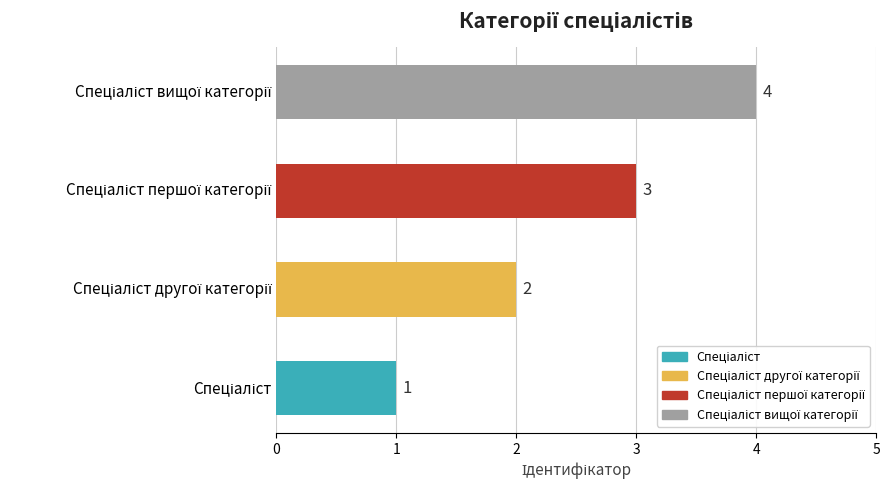

How many distinct data groups are displayed?

1